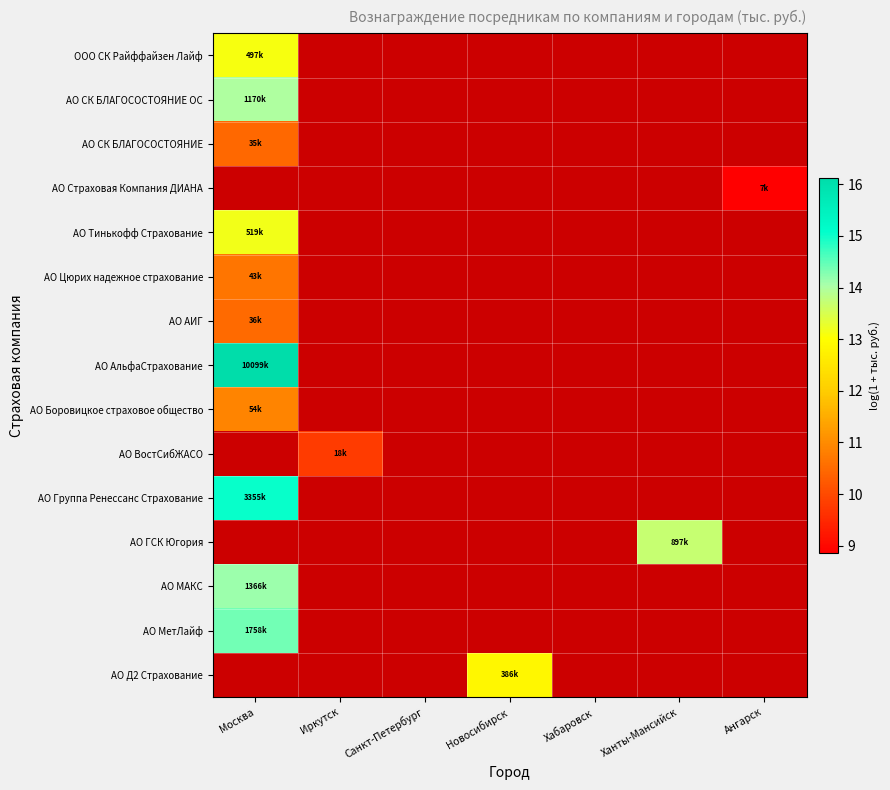

At how many categories does at least one series exceed 16?

1